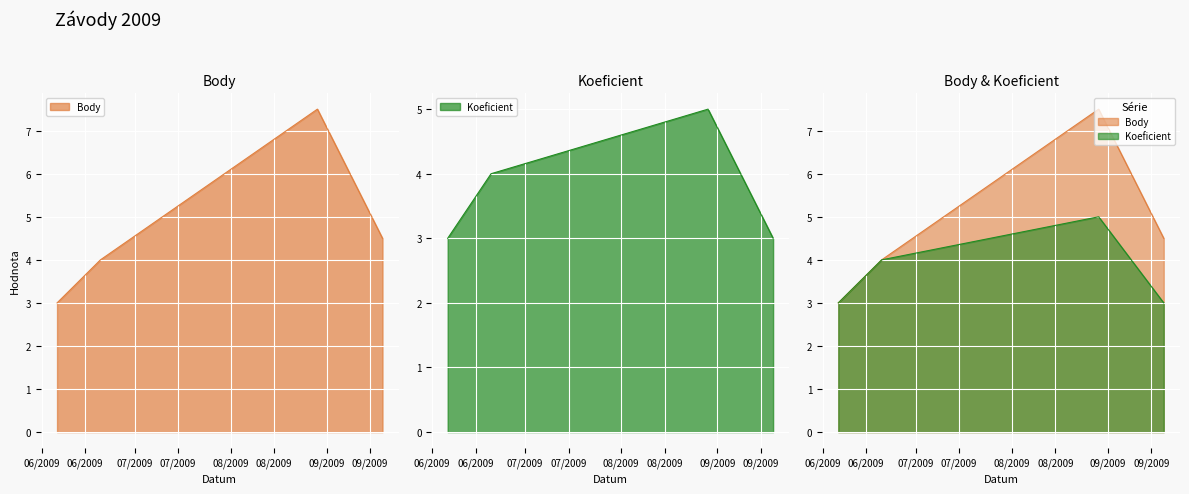

How many series are shown in this chart?

2